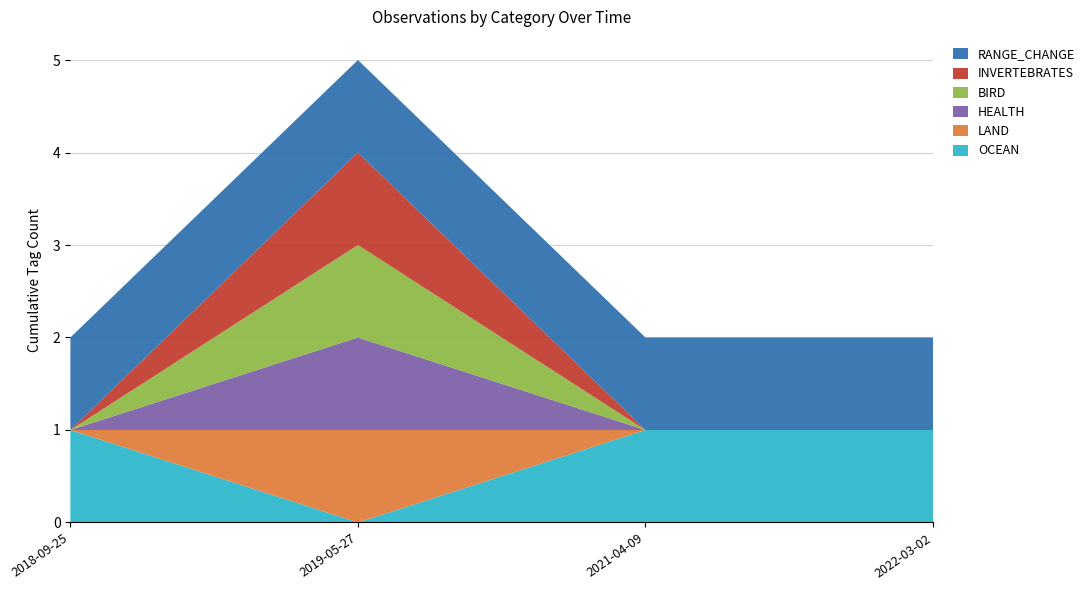

Reading left to right, what are all the values shown in this chart?

OCEAN: 2018-09-25=1	2019-05-27=0	2021-04-09=1	2022-03-02=1
LAND: 2018-09-25=0	2019-05-27=1	2021-04-09=0	2022-03-02=0
HEALTH: 2018-09-25=0	2019-05-27=1	2021-04-09=0	2022-03-02=0
BIRD: 2018-09-25=0	2019-05-27=1	2021-04-09=0	2022-03-02=0
INVERTEBRATES: 2018-09-25=0	2019-05-27=1	2021-04-09=0	2022-03-02=0
RANGE_CHANGE: 2018-09-25=1	2019-05-27=1	2021-04-09=1	2022-03-02=1